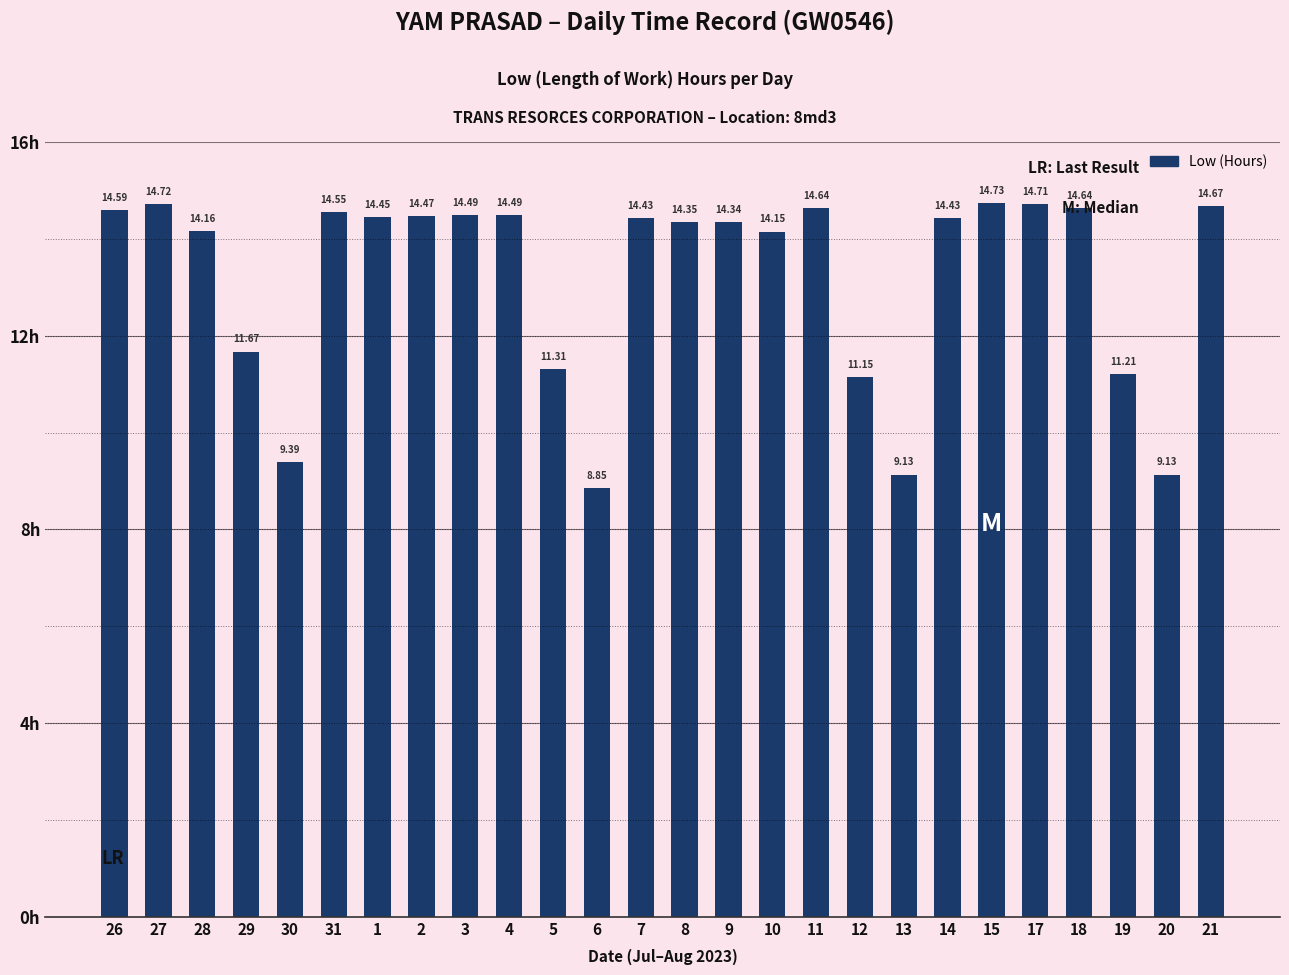

What is the ratio of the value at 1 to the value at 26?

1.0